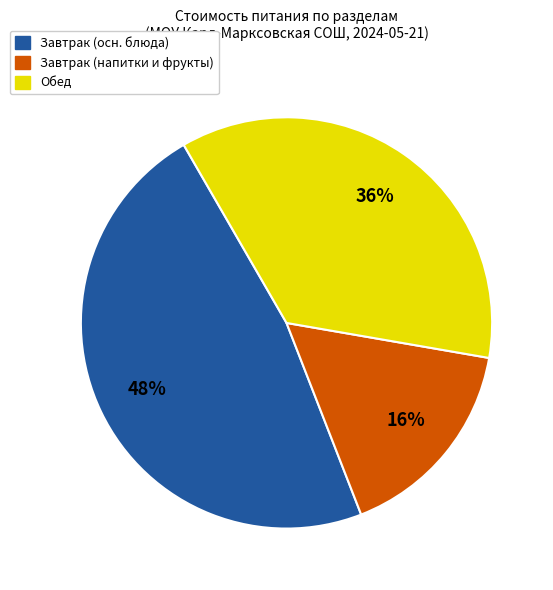

To the nearest percent, what is the average slice percentage?

33%